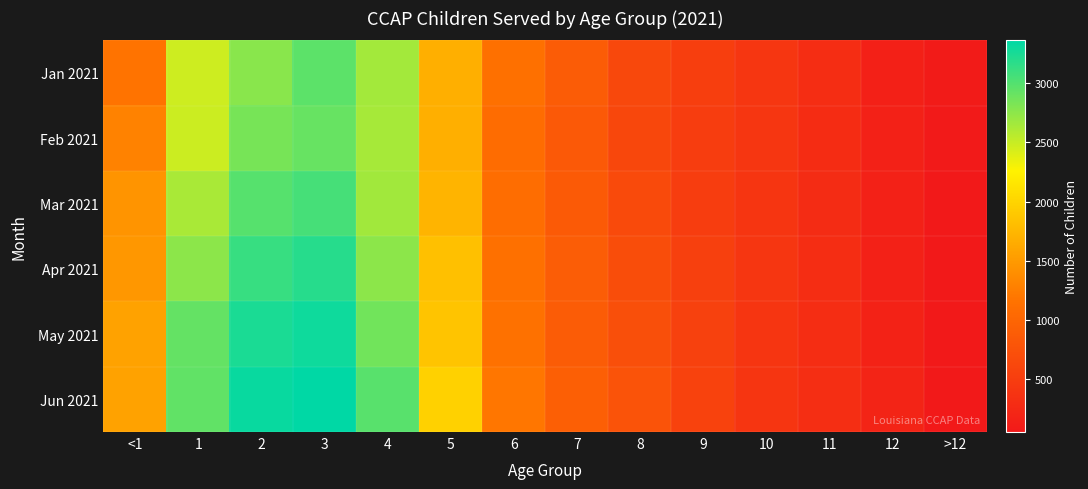

Which has a higher value, 12 or 2?

2